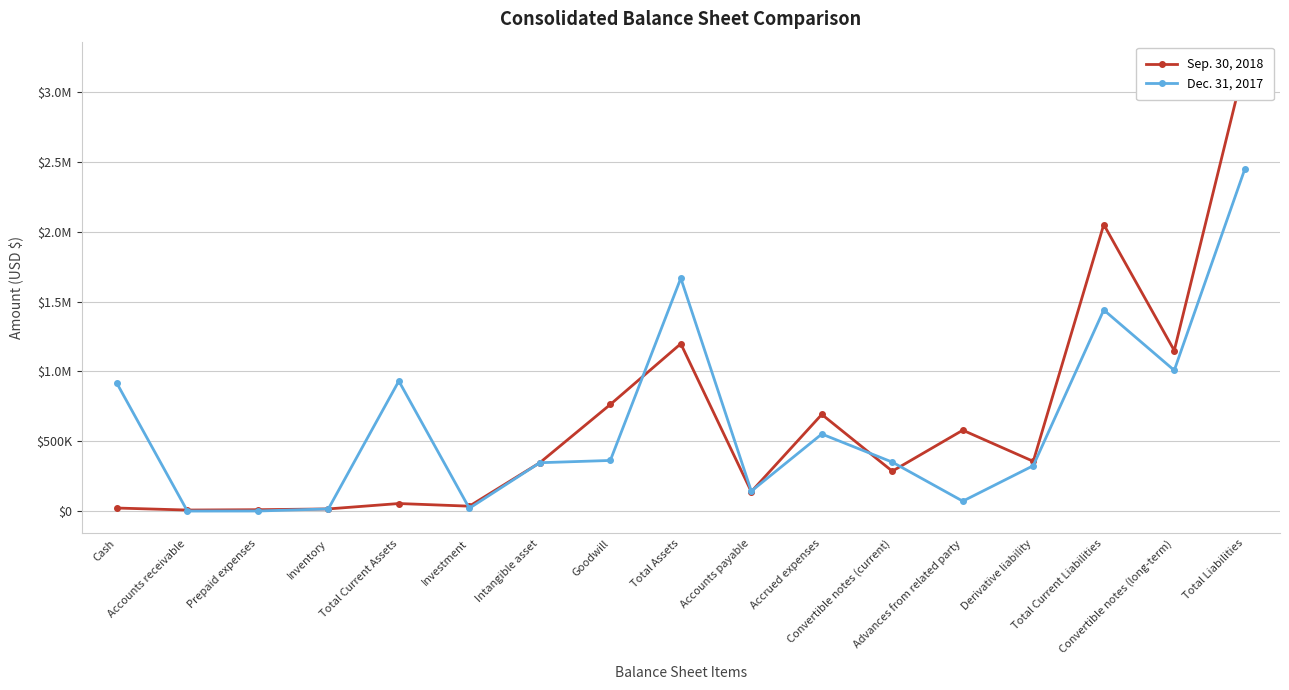

Rank the series by their average value, from lowest to highest.

Dec. 31, 2017, Sep. 30, 2018